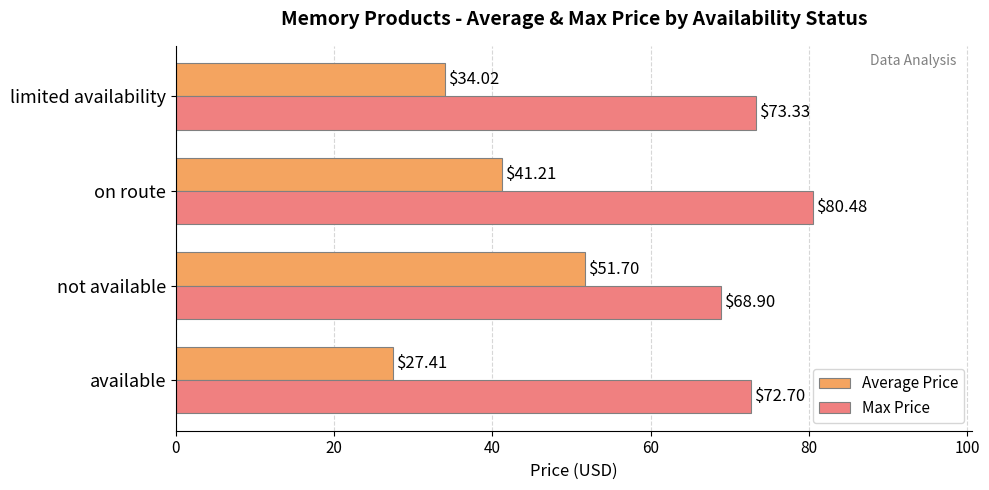

What is the difference between the maximum and second lowest values in the Average Price series?

17.7